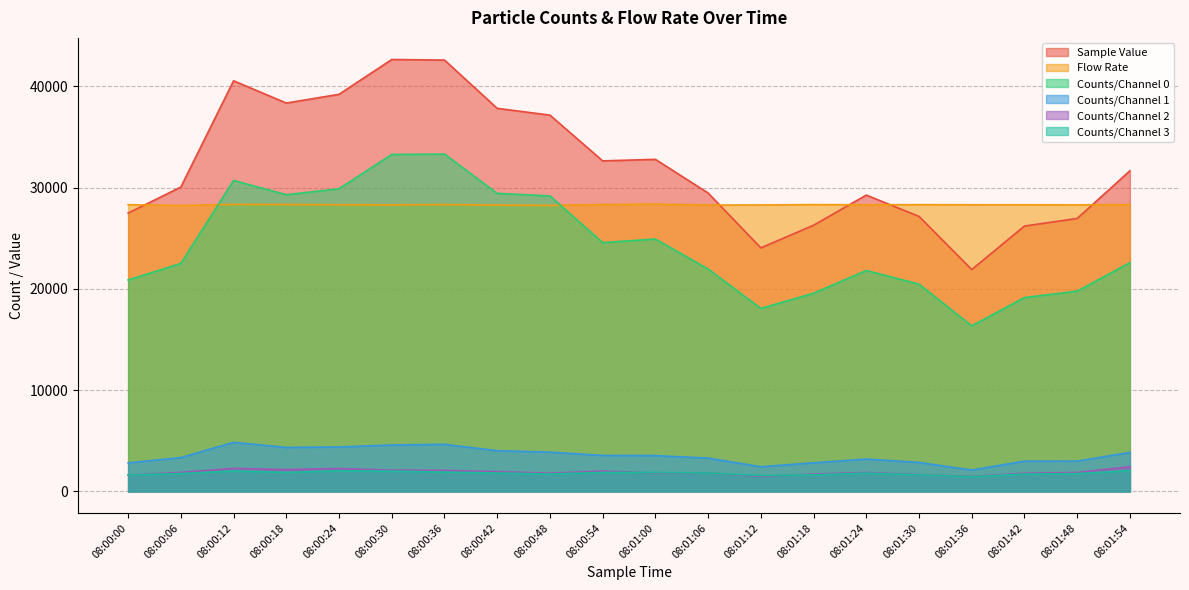

Does the chart display data point markers on the line(s)?

No